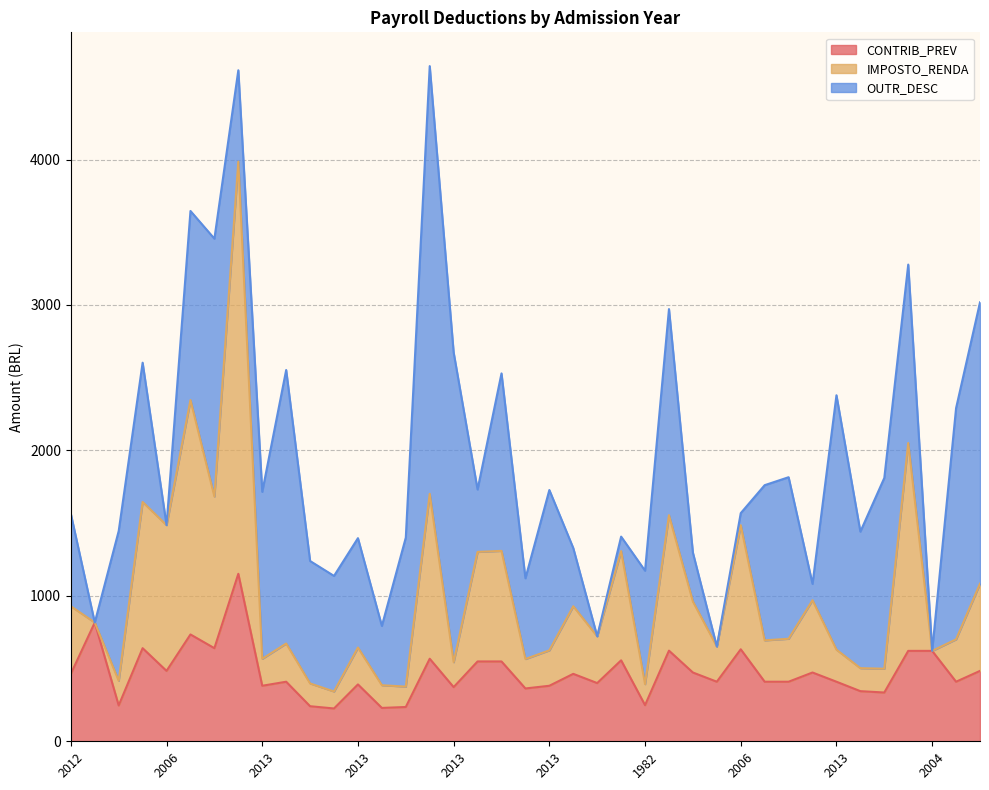

What are all the series names shown in the legend?

CONTRIB_PREV, IMPOSTO_RENDA, OUTR_DESC